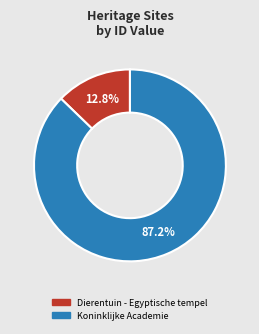

Is it true that Dierentuin - Egyptische tempel is 13% of the pie?

True